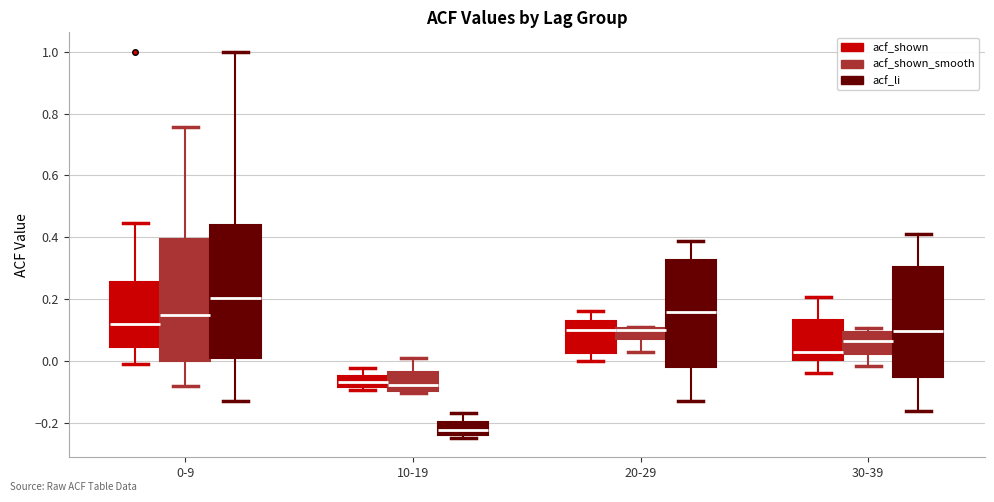

Comparing the boxes themselves (not the whiskers), which one is the tallest?

0-9 (acf_li)